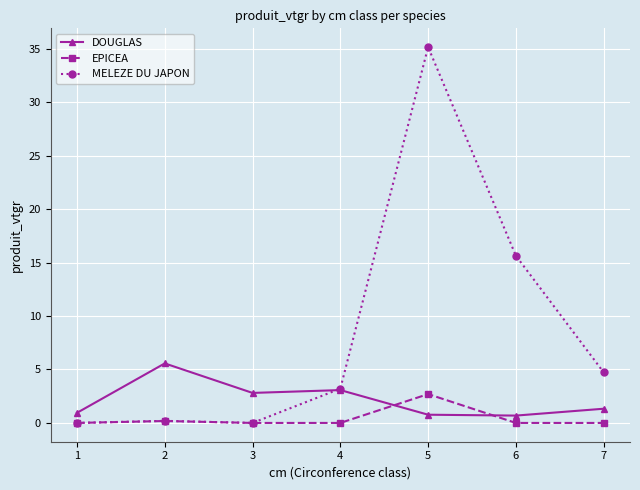

The value of EPICEA at 1 is 0.0. True or false?

True